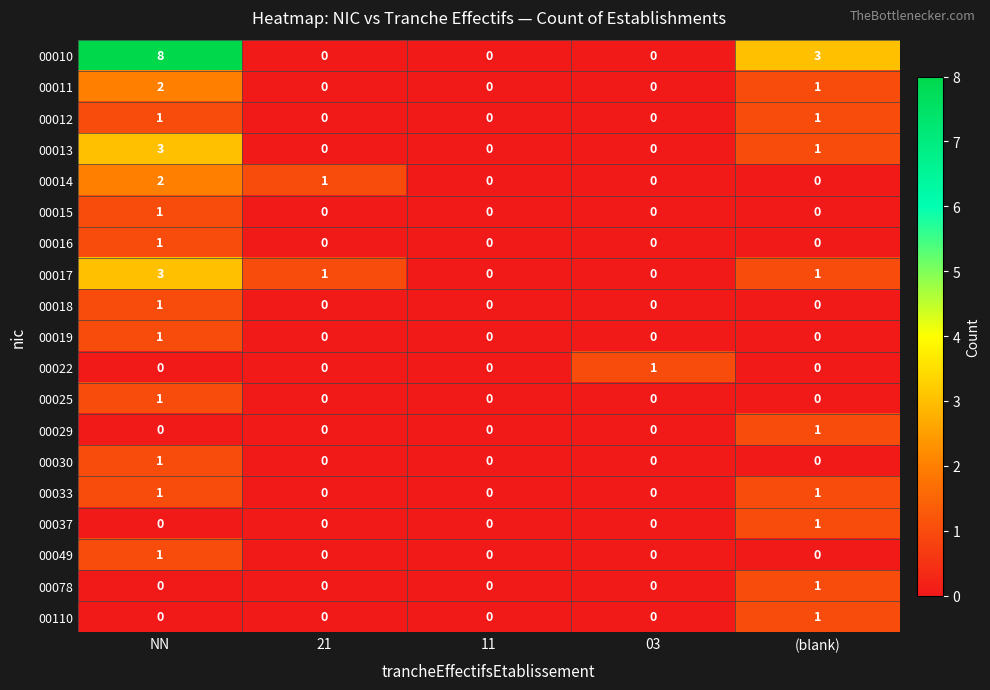

What is the total value across all series at NN?

27